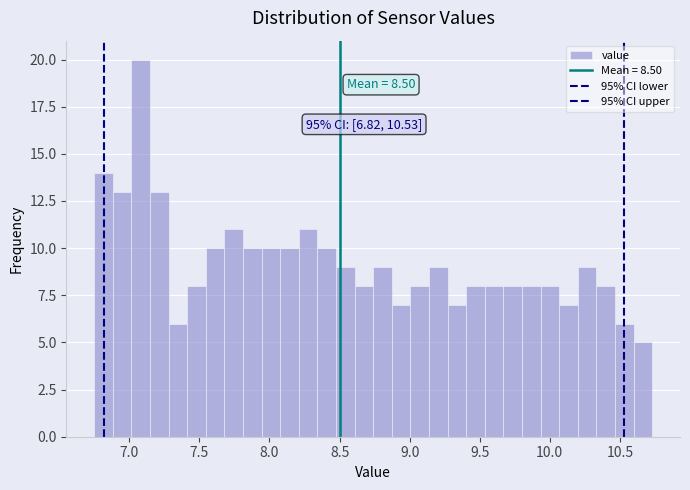

Read against the x-axis, roughly where is the centre of the tallest bar?

7.10